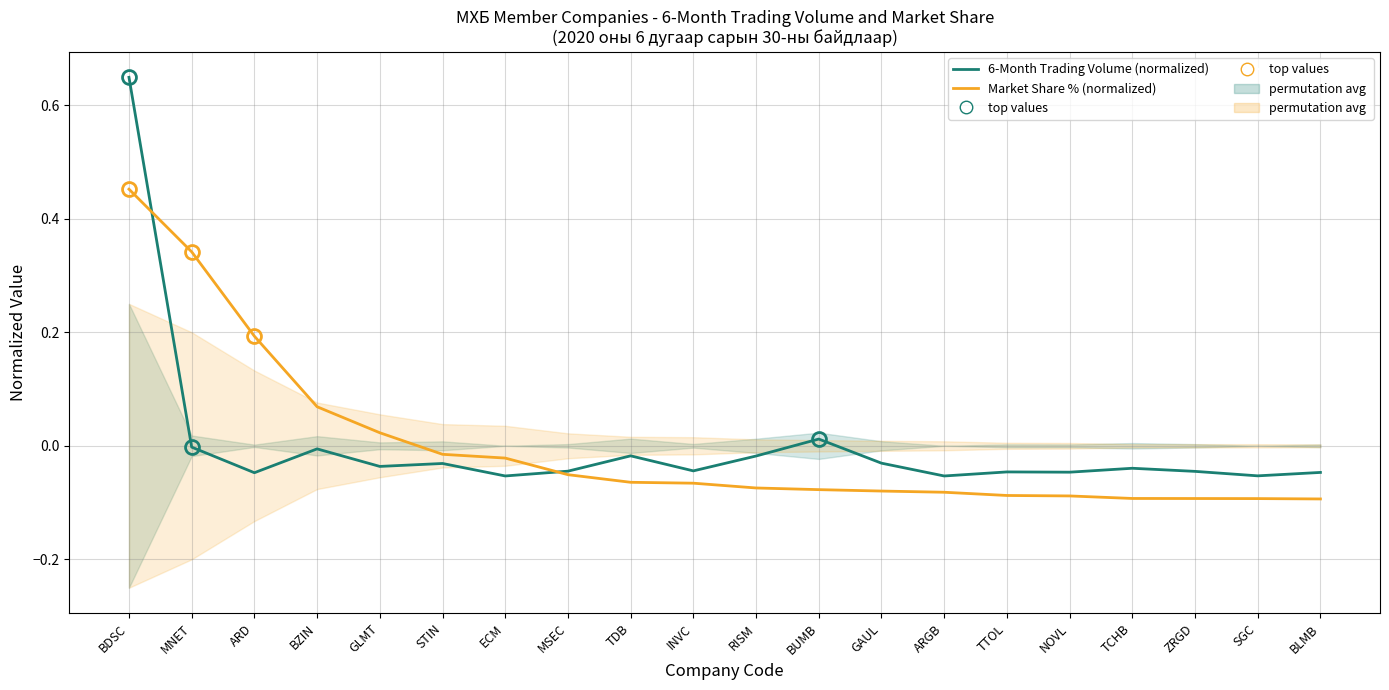

Which series has the largest total across all categories?

6-Month Trading Volume (normalized)